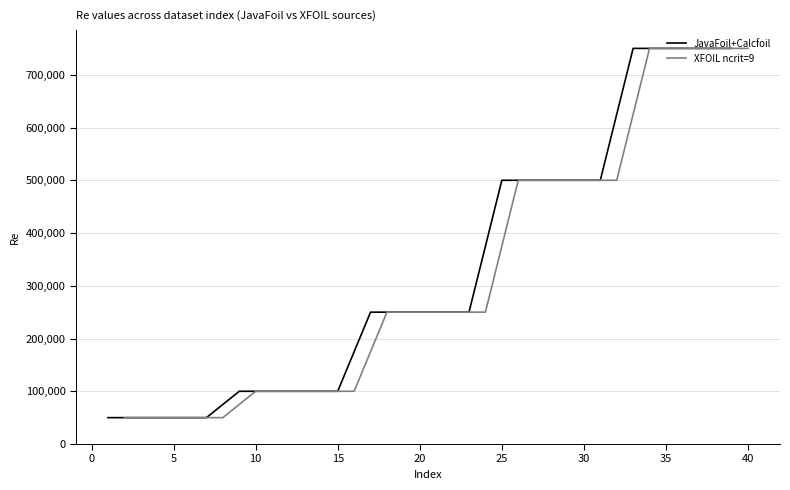

What is the difference between the second highest and second lowest values in the JavaFoil+Calcfoil series?

700000